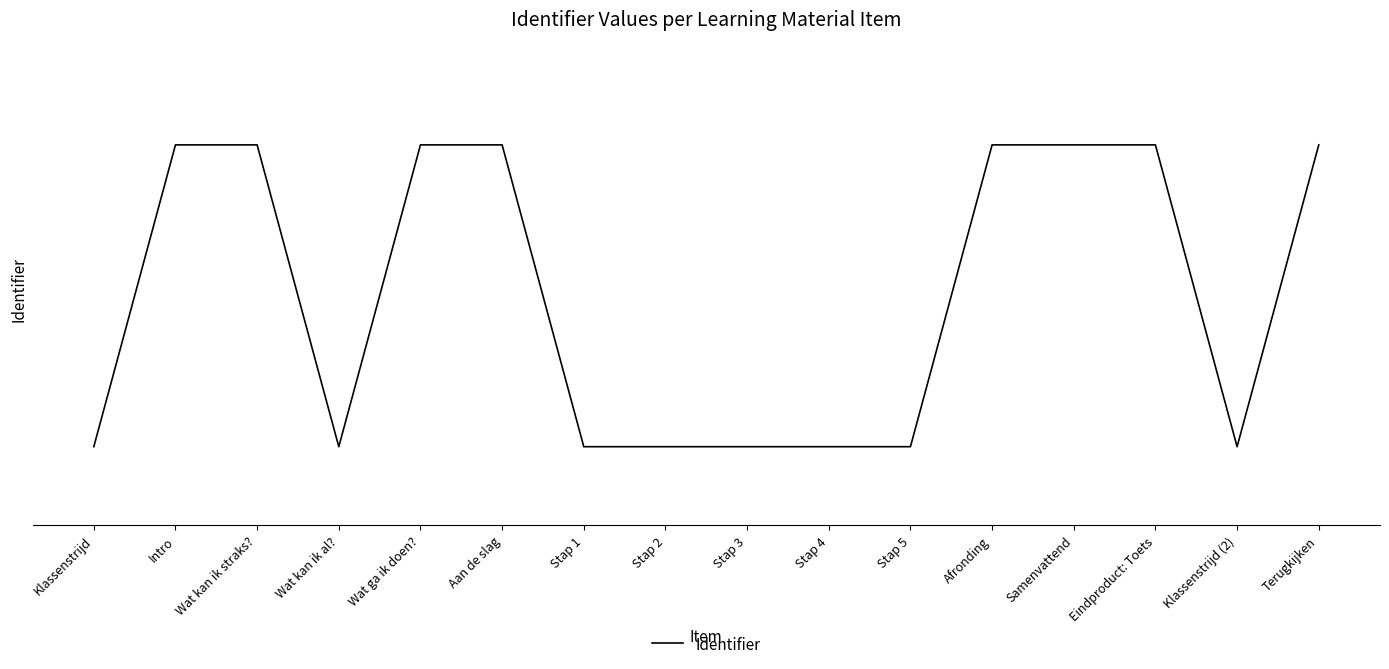

What is the average value?

4411692